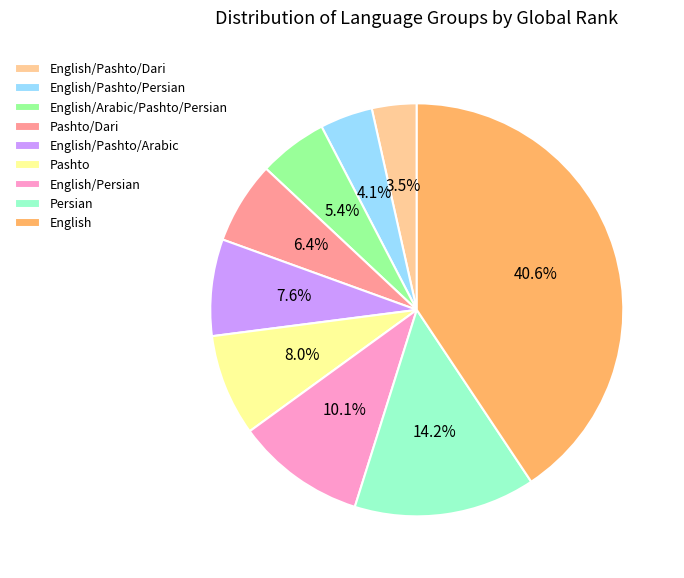

To the nearest percent, what is the difference between the largest and smallest slice percentages?

37%